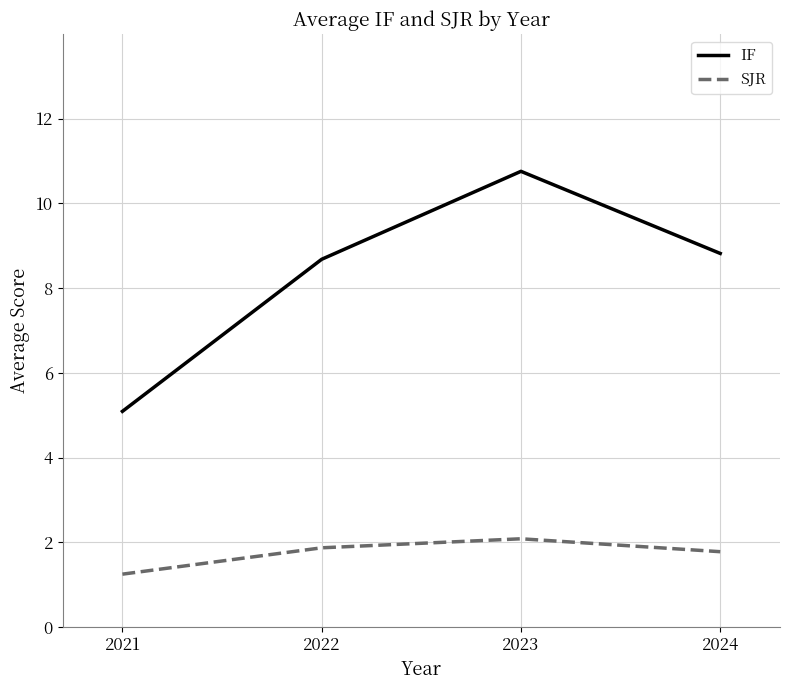

At which label does SJR reach its minimum?

2021